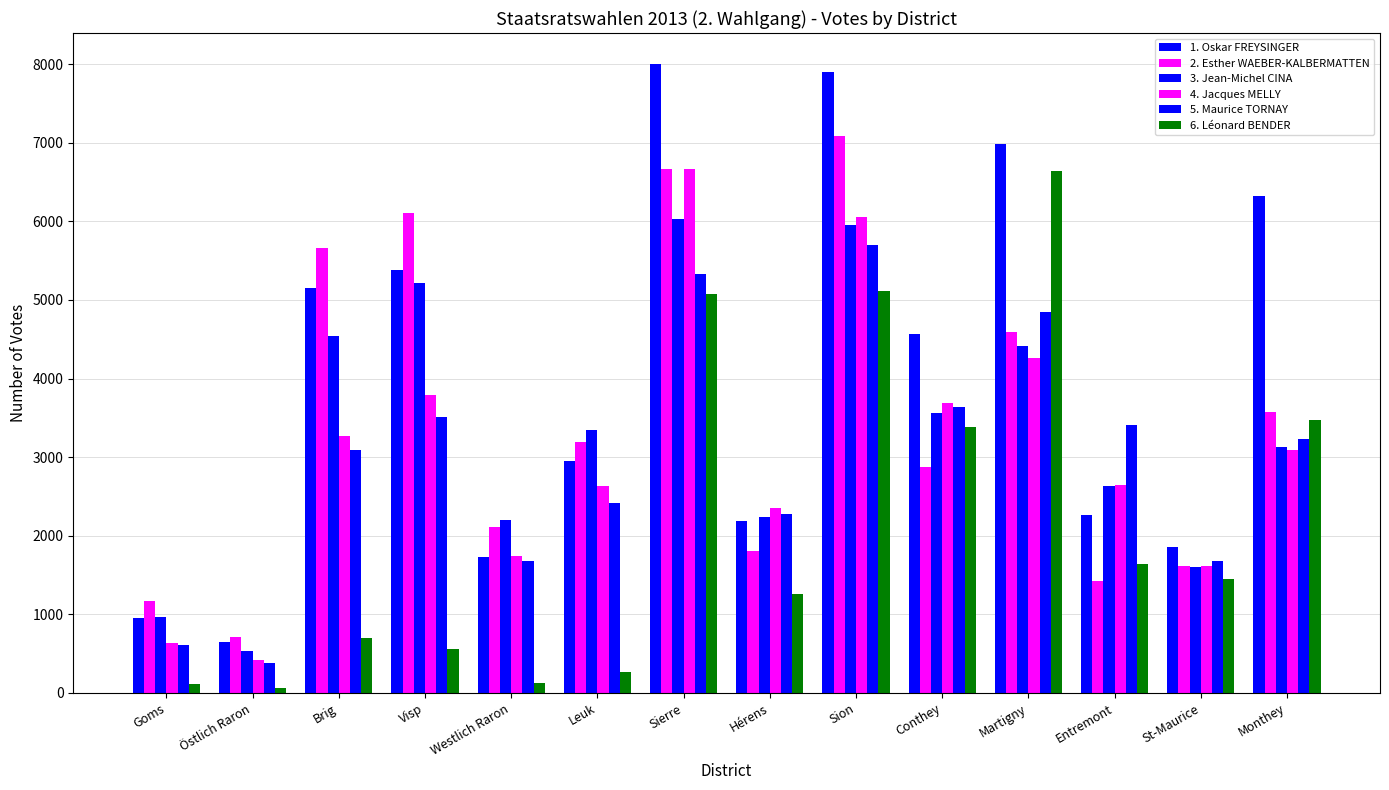

Are the bars grouped side by side (vs. stacked)?

Yes